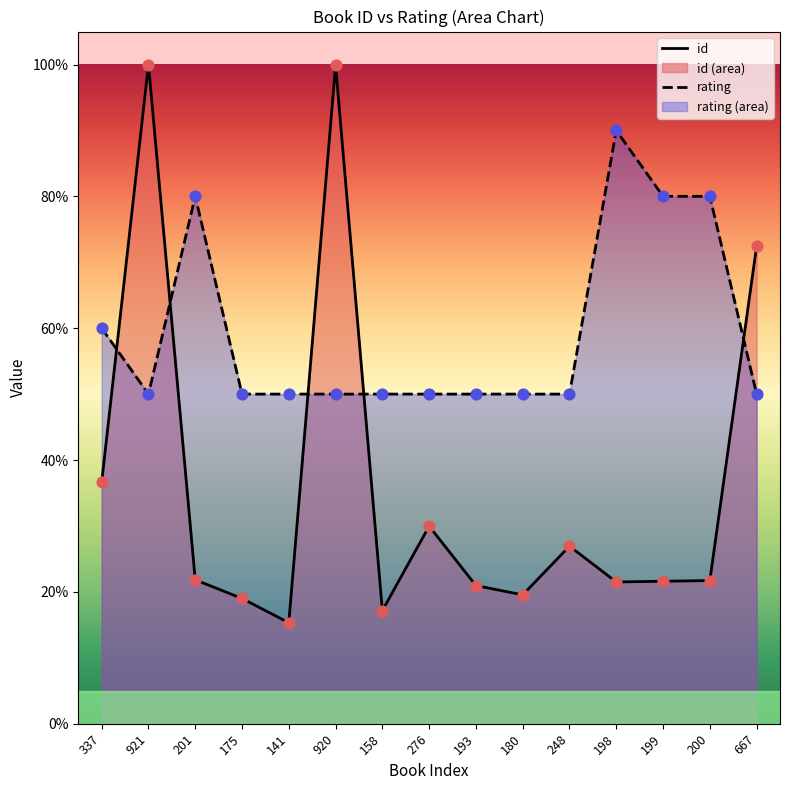

What are all the series names shown in the legend?

id, rating